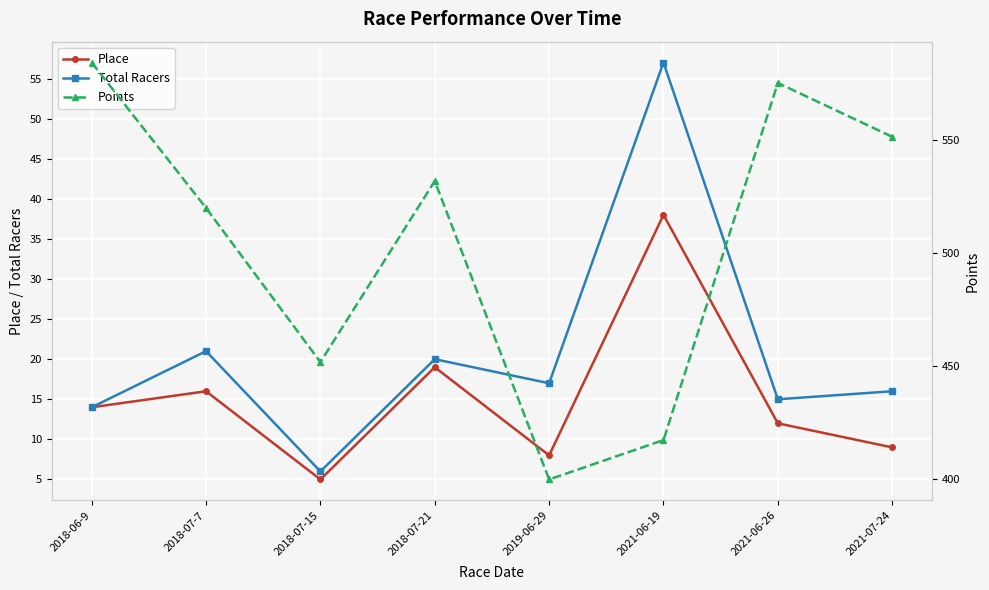

Where is Place nearest to the value 21?

2018-07-21